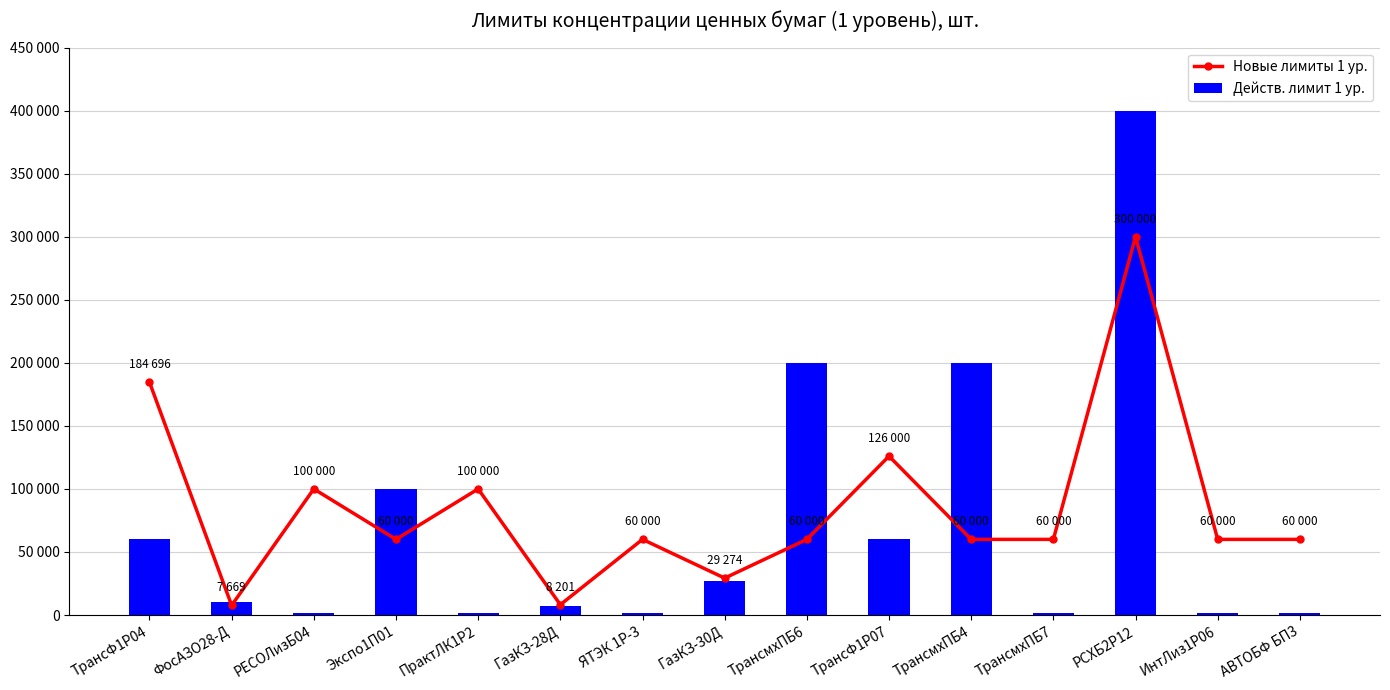

Count the number of data series in this chart.

2